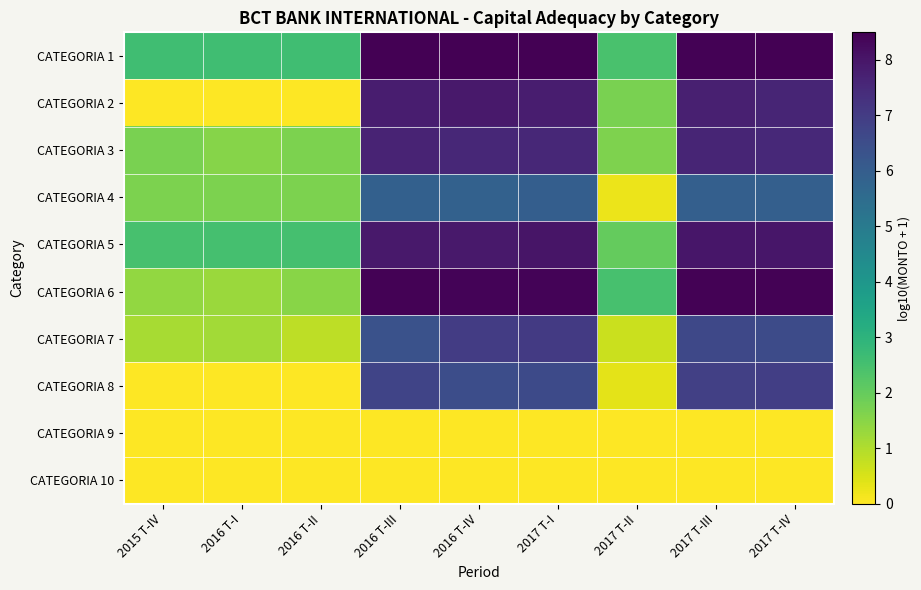

Reading left to right, list all the values displayed in this chart.

CATEGORIA 1: 2015 T-IV=2.6	2016 T-I=2.6	2016 T-II=2.6	2016 T-III=8.5	2016 T-IV=8.5	2017 T-I=8.5	2017 T-II=2.5	2017 T-III=8.5	2017 T-IV=8.5
CATEGORIA 2: 2015 T-IV=0.0	2016 T-I=0.0	2016 T-II=0.0	2016 T-III=7.8	2016 T-IV=7.9	2017 T-I=7.8	2017 T-II=1.7	2017 T-III=7.7	2017 T-IV=7.6
CATEGORIA 3: 2015 T-IV=1.7	2016 T-I=1.5	2016 T-II=1.7	2016 T-III=7.6	2016 T-IV=7.6	2017 T-I=7.6	2017 T-II=1.6	2017 T-III=7.6	2017 T-IV=7.5
CATEGORIA 4: 2015 T-IV=1.7	2016 T-I=1.7	2016 T-II=1.7	2016 T-III=5.9	2016 T-IV=5.9	2017 T-I=6.0	2017 T-II=0.3	2017 T-III=5.9	2017 T-IV=5.9
CATEGORIA 5: 2015 T-IV=2.5	2016 T-I=2.5	2016 T-II=2.5	2016 T-III=7.9	2016 T-IV=7.9	2017 T-I=8.0	2017 T-II=2.0	2017 T-III=8.0	2017 T-IV=8.0
CATEGORIA 6: 2015 T-IV=1.4	2016 T-I=1.3	2016 T-II=1.5	2016 T-III=8.4	2016 T-IV=8.4	2017 T-I=8.4	2017 T-II=2.5	2017 T-III=8.4	2017 T-IV=8.4
CATEGORIA 7: 2015 T-IV=1.1	2016 T-I=1.2	2016 T-II=0.8	2016 T-III=6.4	2016 T-IV=7.0	2017 T-I=7.1	2017 T-II=0.7	2017 T-III=6.7	2017 T-IV=6.6
CATEGORIA 8: 2015 T-IV=0.0	2016 T-I=0.0	2016 T-II=0.0	2016 T-III=6.7	2016 T-IV=6.5	2017 T-I=6.6	2017 T-II=0.3	2017 T-III=6.9	2017 T-IV=6.9
CATEGORIA 9: 2015 T-IV=0.0	2016 T-I=0.0	2016 T-II=0.0	2016 T-III=0.0	2016 T-IV=0.0	2017 T-I=0.0	2017 T-II=0.0	2017 T-III=0.0	2017 T-IV=0.0
CATEGORIA 10: 2015 T-IV=0.0	2016 T-I=0.0	2016 T-II=0.0	2016 T-III=0.0	2016 T-IV=0.0	2017 T-I=0.0	2017 T-II=0.0	2017 T-III=0.0	2017 T-IV=0.0